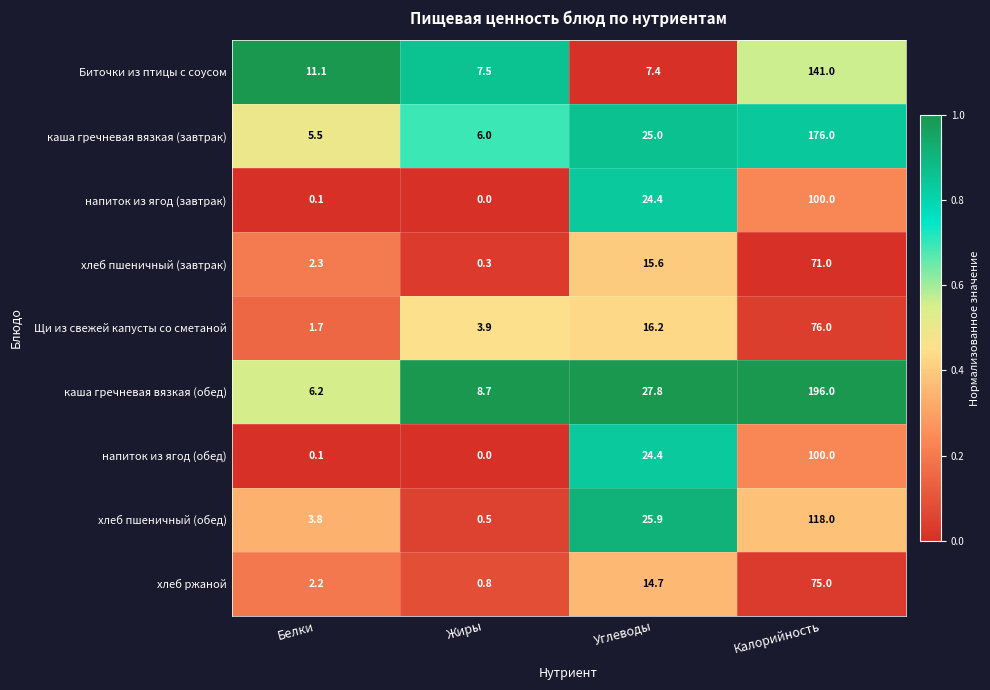

What value does the напиток из ягод (завтрак) series have at Калорийность?

100.0